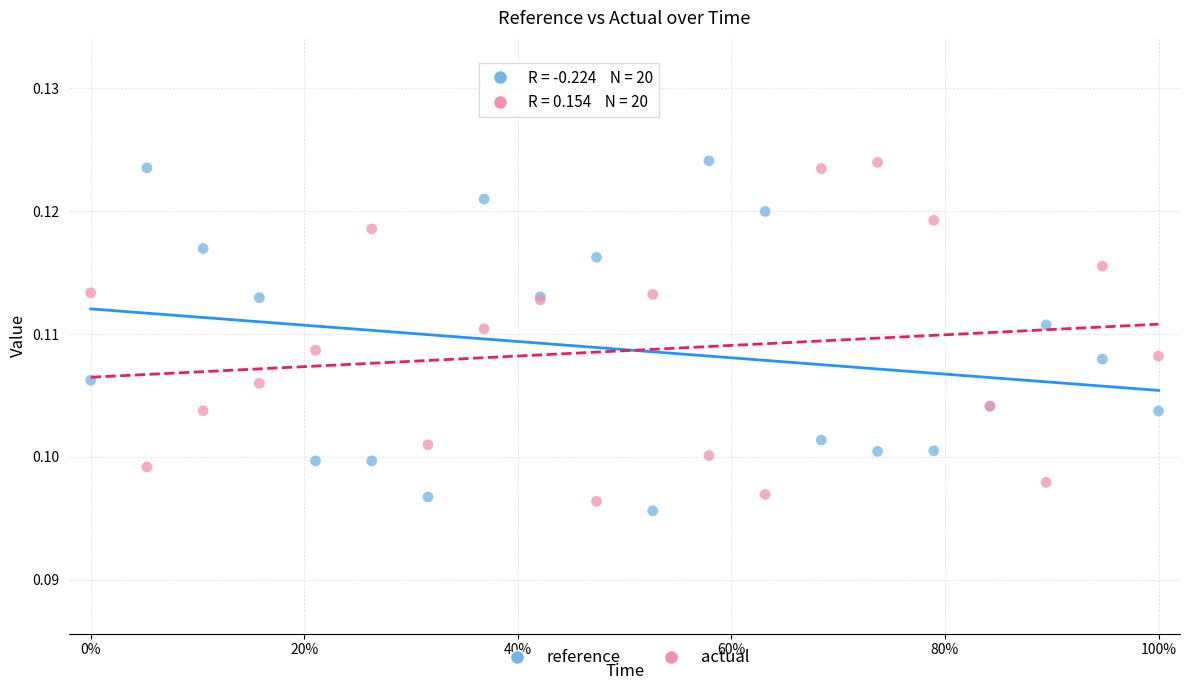

Which series has the largest Y range (max minus min)?

reference